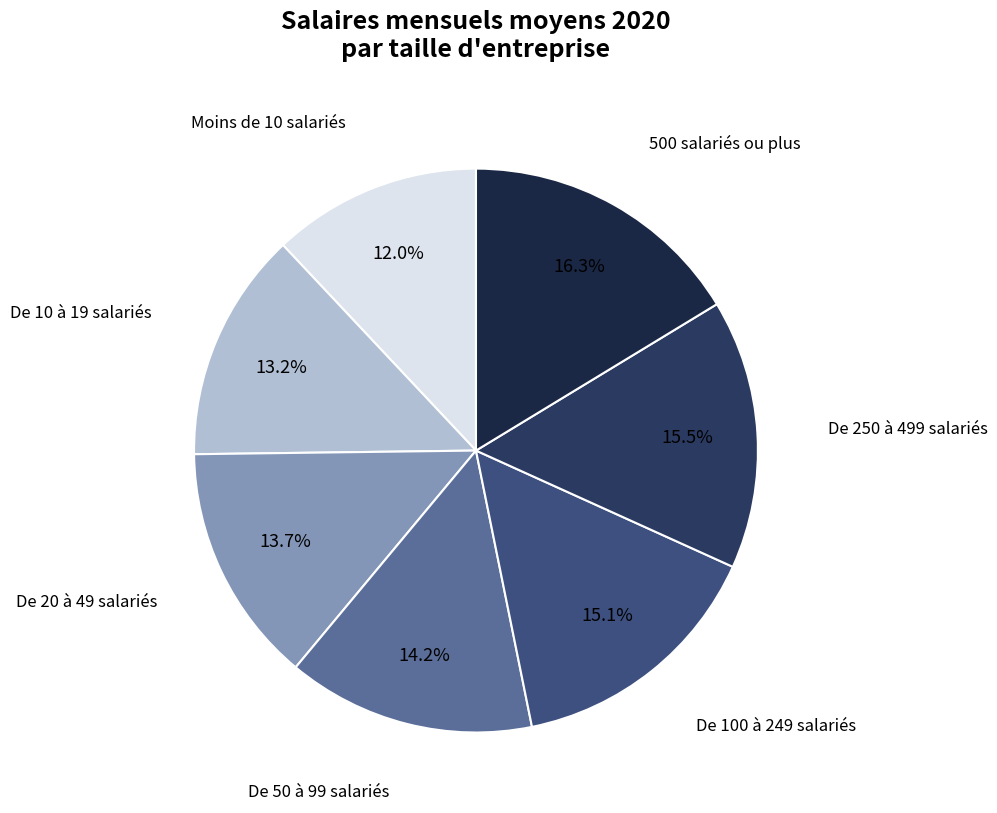

Which slice is the largest?

500 salariés ou plus